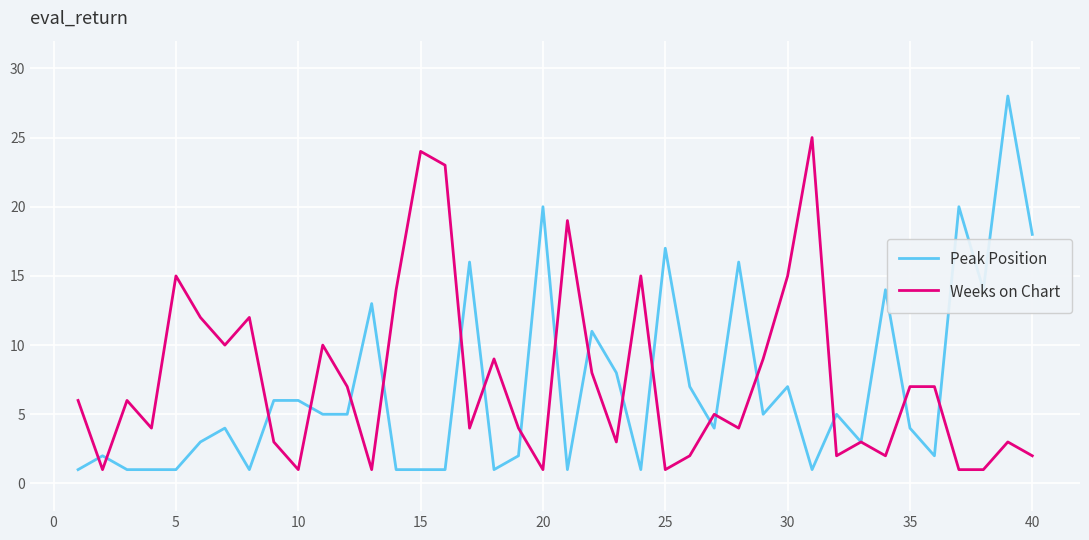

List the series in order of their overall mean, highest first.

Weeks on Chart, Peak Position